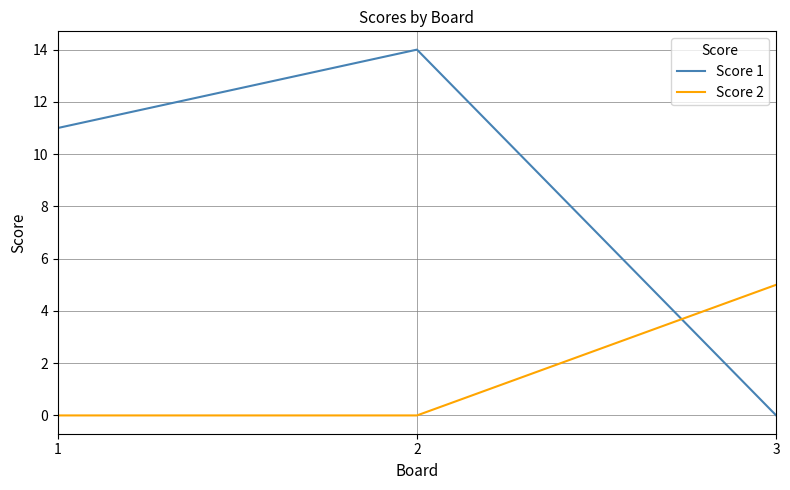

How many categories are shown in the chart?

3